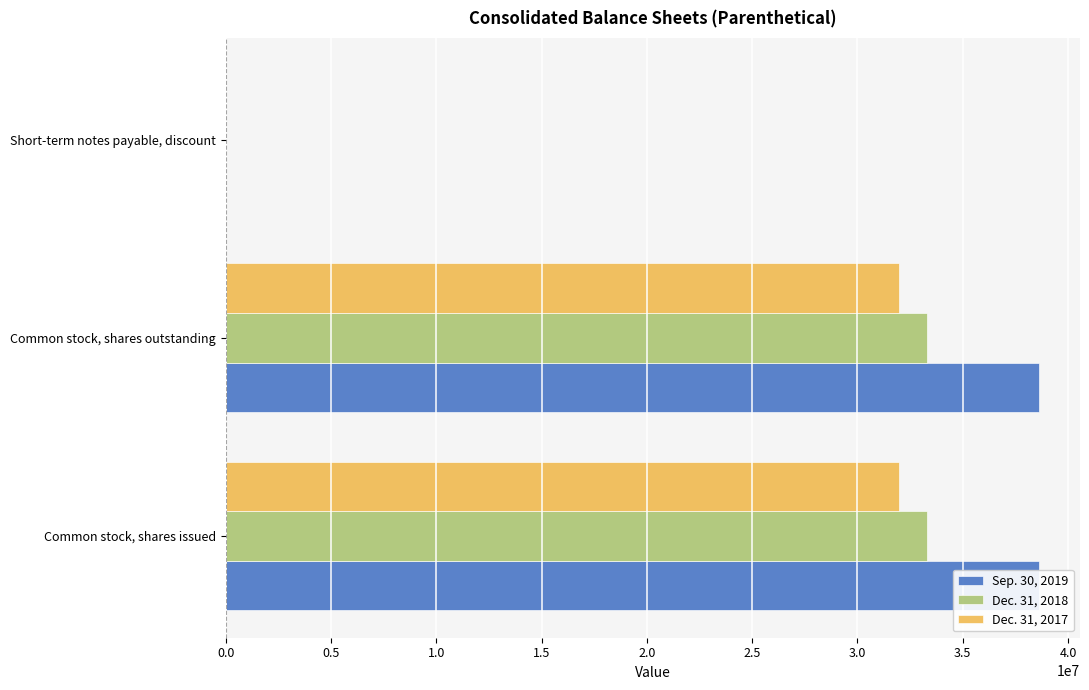

Which series has the largest range (max minus min)?

Sep. 30, 2019